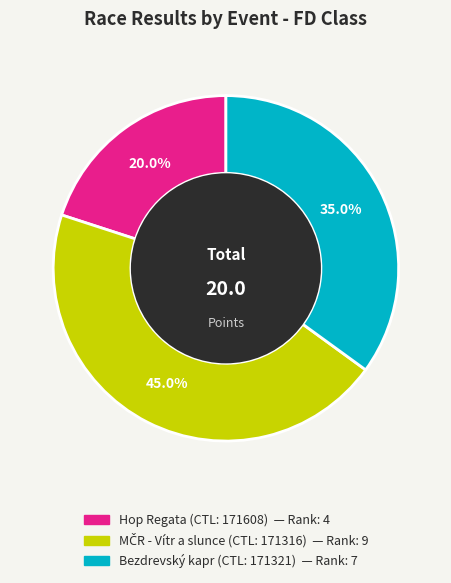

Is there any slice that represents more than half of the pie?

No